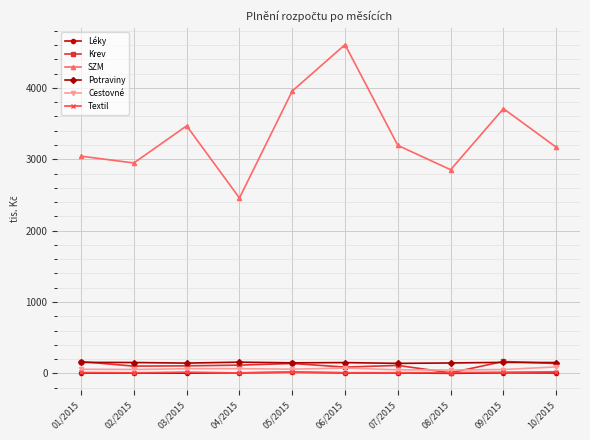

What are all the series names shown in the legend?

Léky, Krev, SZM, Potraviny, Cestovné, Textil